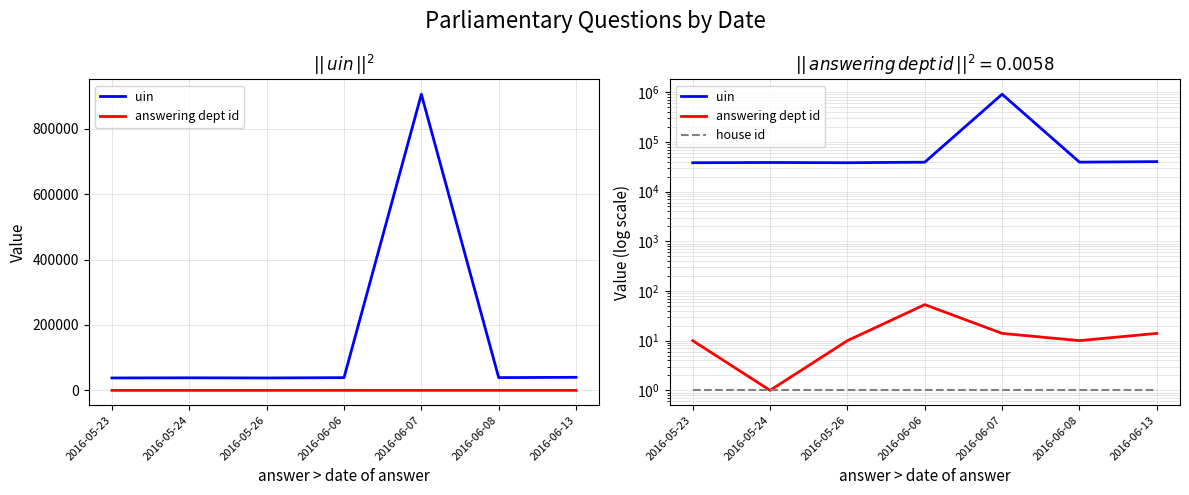

What is the label of the 7th point from the left?

2016-06-13